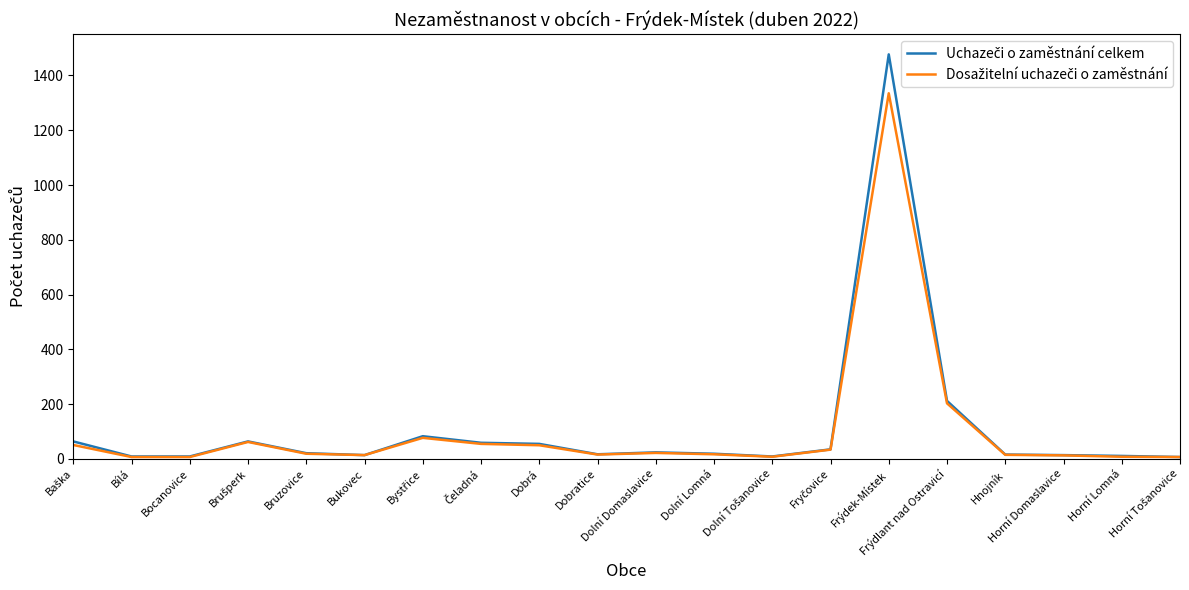

Does the chart display data point markers on the line(s)?

No